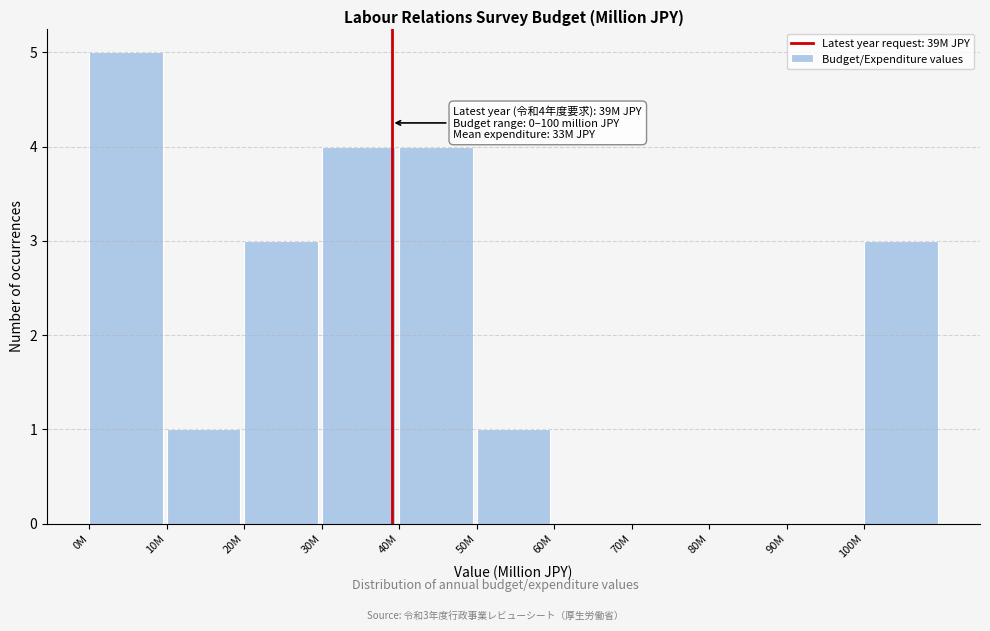

Reading left to right, what are all the values shown in this chart?

0M=5	10M=1	20M=3	30M=4	40M=4	50M=1	60M=0	70M=0	80M=0	90M=0	100M=3